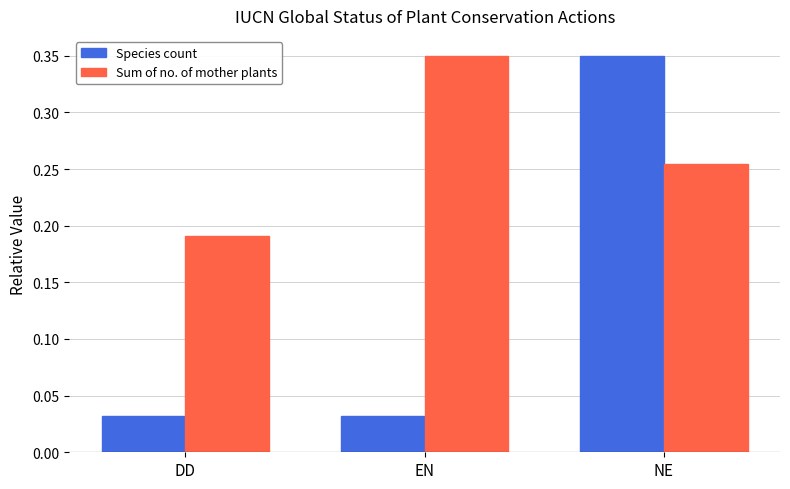

What is the sum of the Sum of no. of mother plants values at DD and NE?

0.4